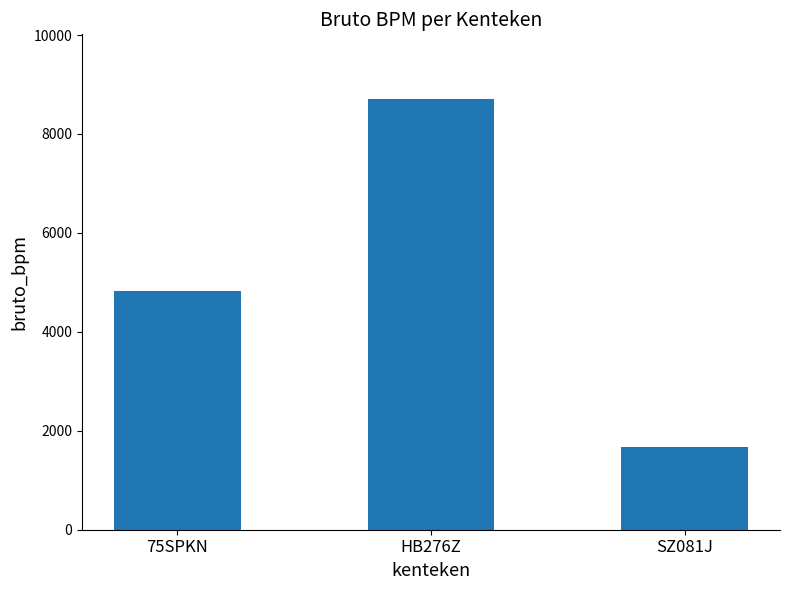

Reading left to right, list all the values displayed in this chart.

75SPKN=4828	HB276Z=8708	SZ081J=1678